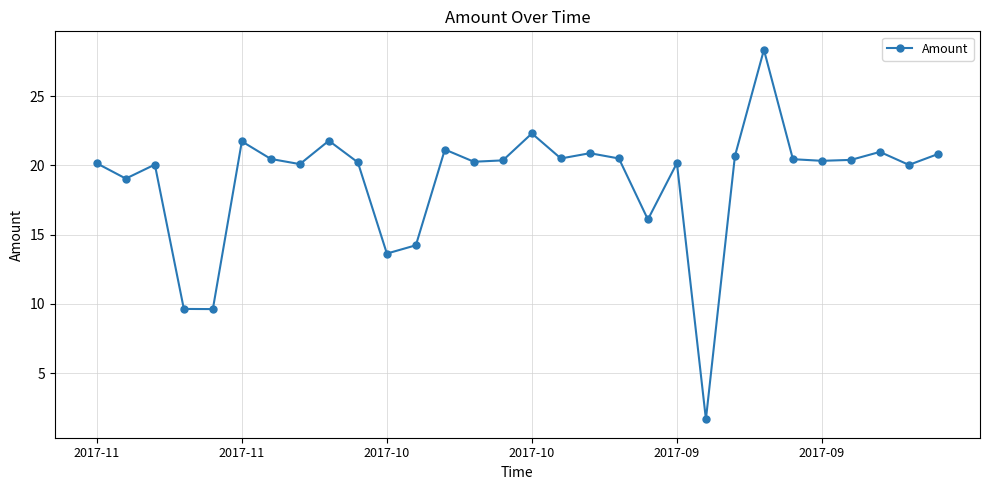

What is the average value?

18.9